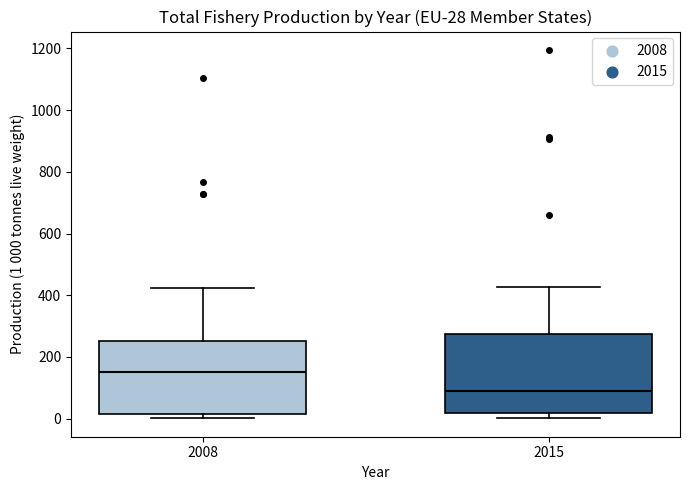

Which box has the lowest median line?

2015